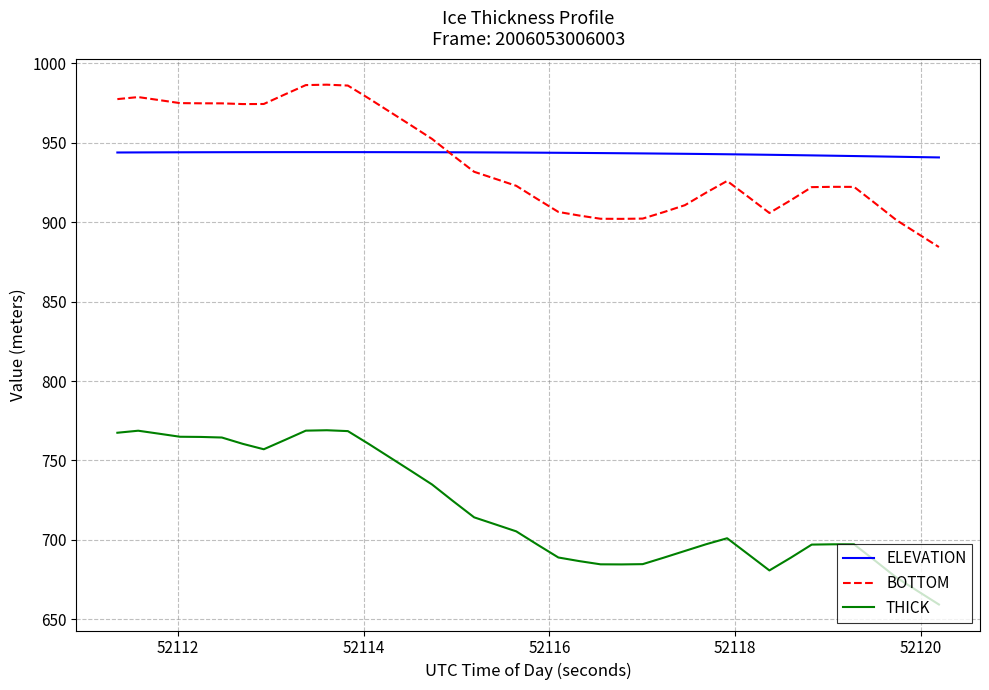

How many distinct data groups are displayed?

3